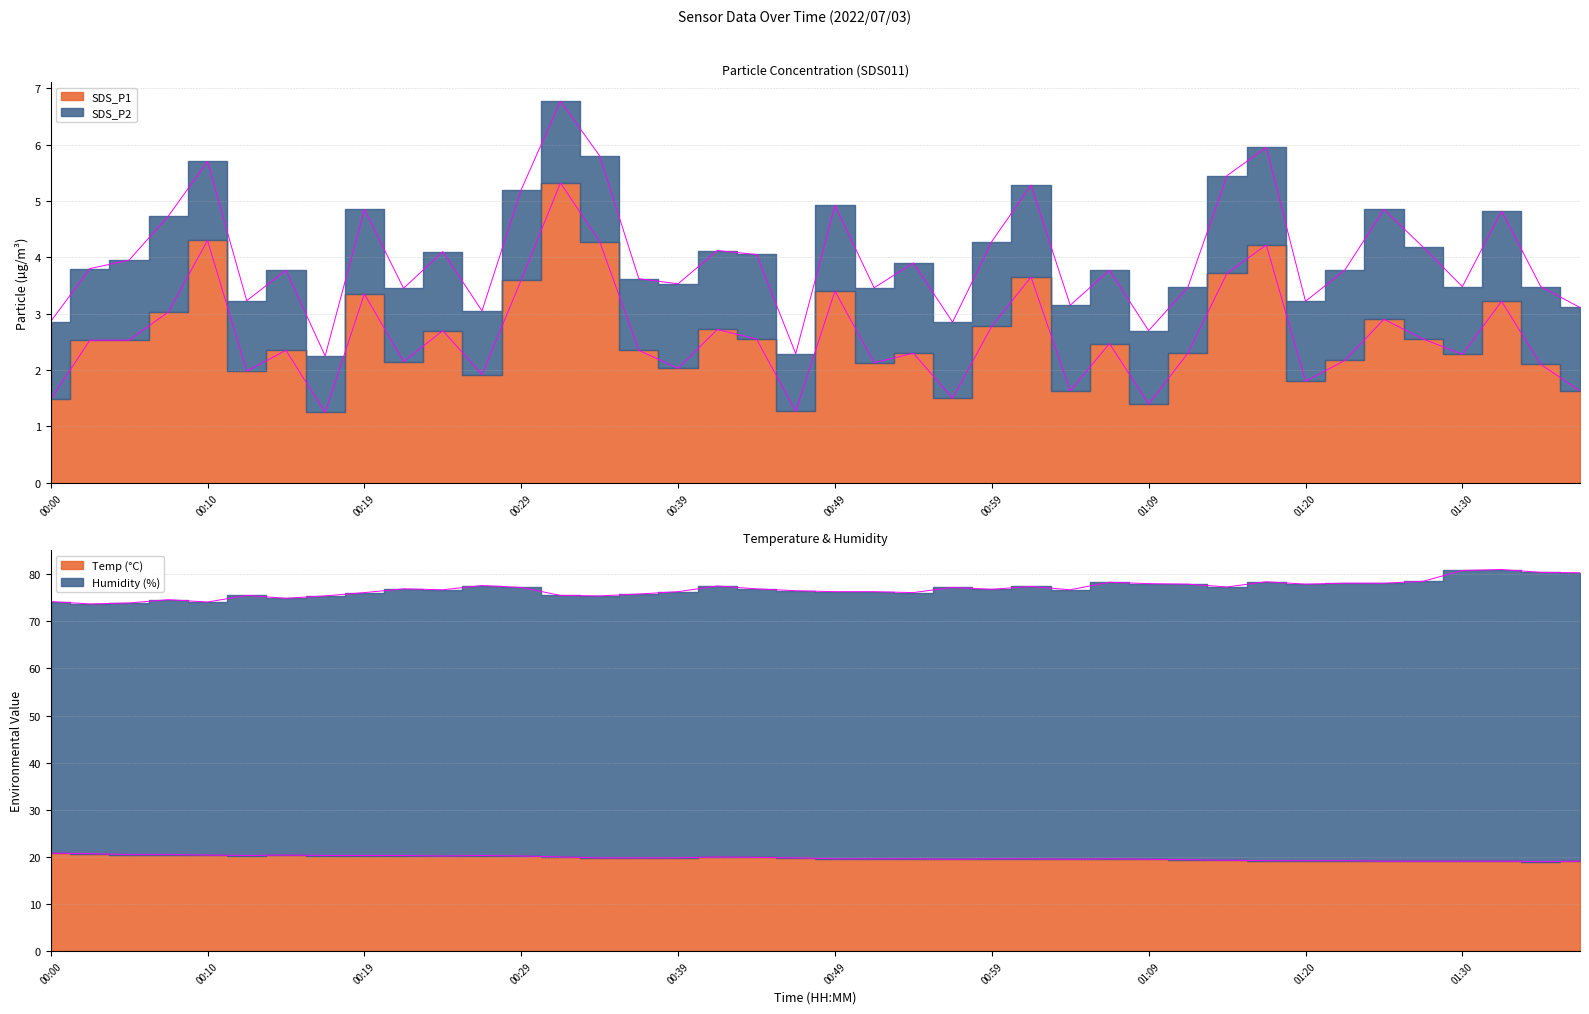

What is the average value of the SDS_P1 series?

2.6